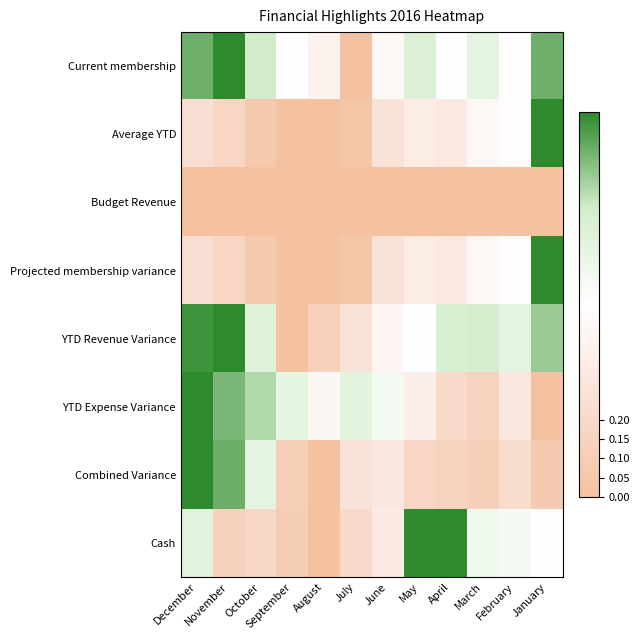

List the series in order of their peak value, highest first.

Current membership, Average YTD, Projected membership variance, YTD Revenue Variance, YTD Expense Variance, Combined Variance, Cash, Budget Revenue